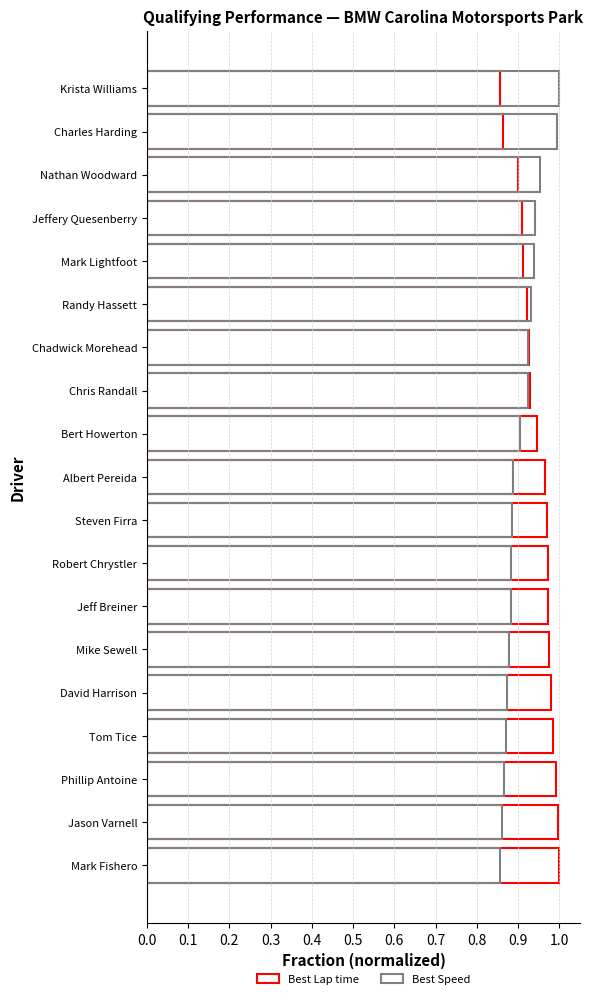

Does the chart contain any negative values?

No